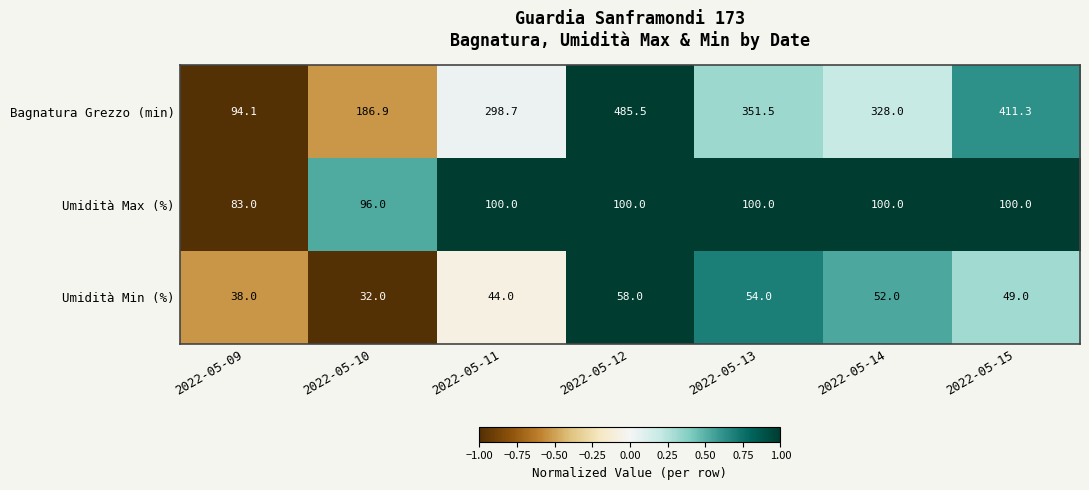

What is the sum of the Umidità Max (%) values at 2022-05-11 and 2022-05-09?

183.0